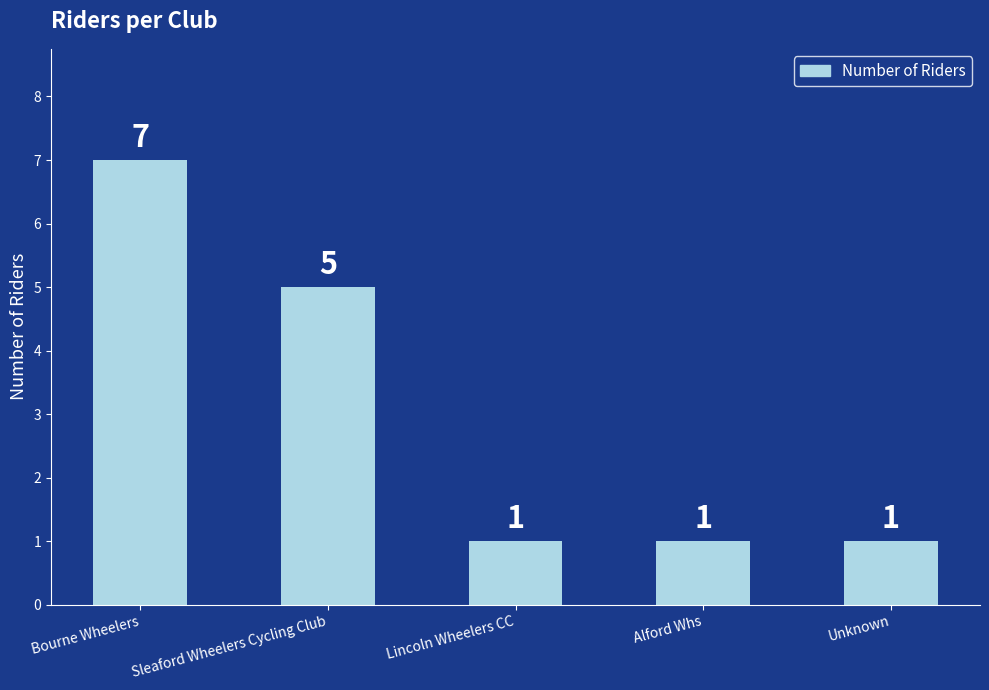

Reading right to left, transcribe all the data shown in this chart.

1	1	1	5	7